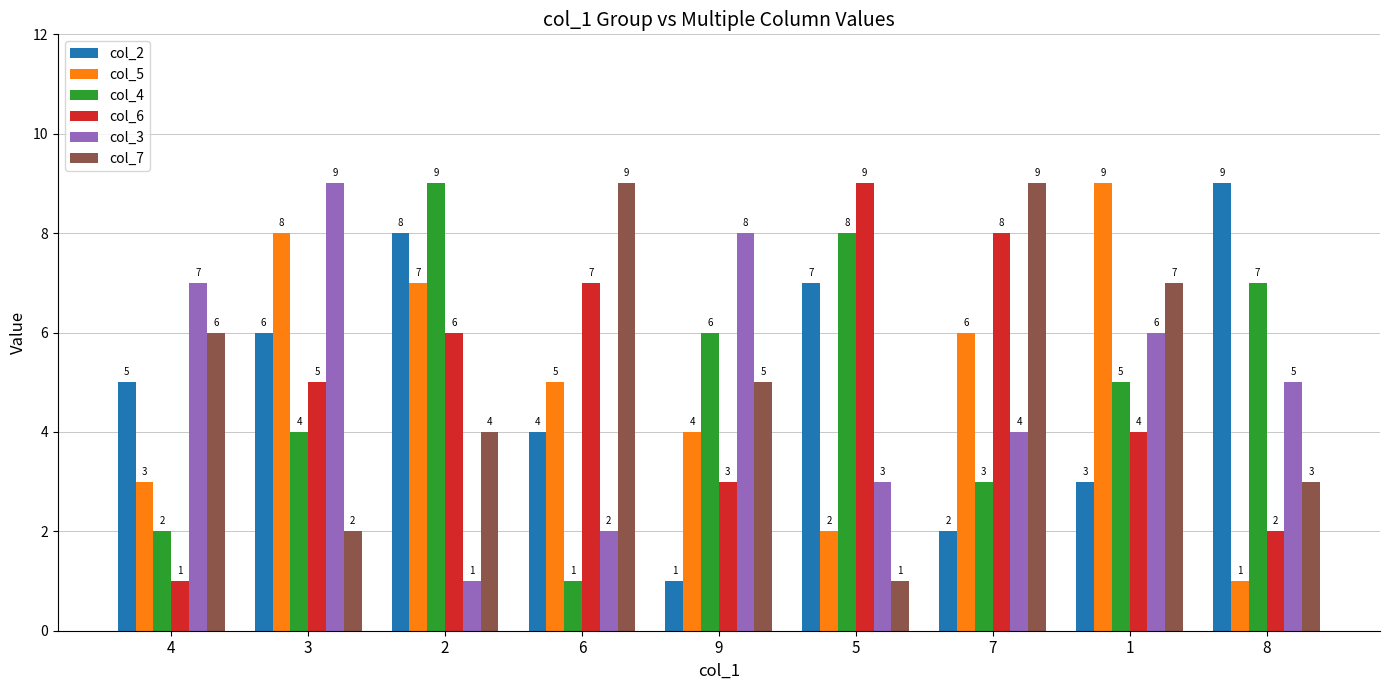

Does the chart contain any negative values?

No